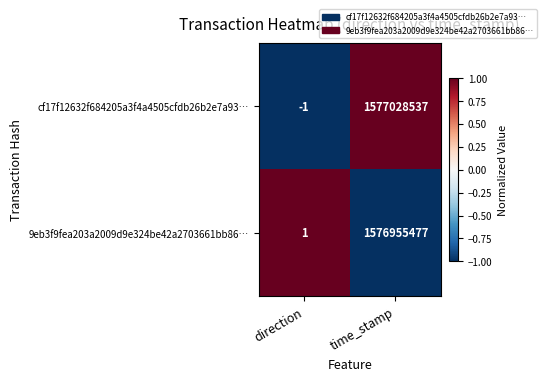

Which series has the widest spread of values?

cf17f12632f684205a3f4a4505cfdb26b2e7a93…